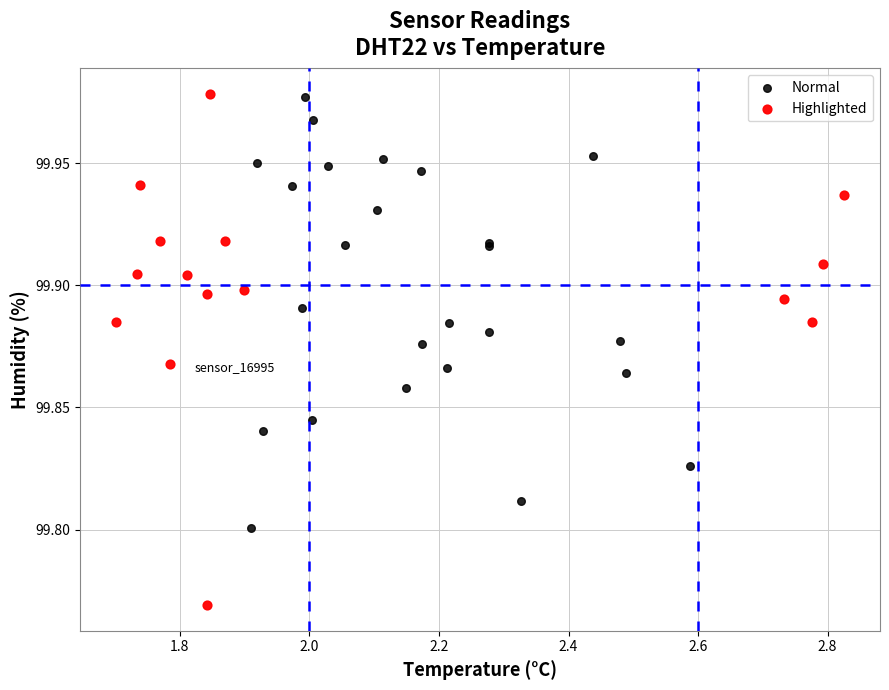

Which series has the largest Y range (max minus min)?

Highlighted